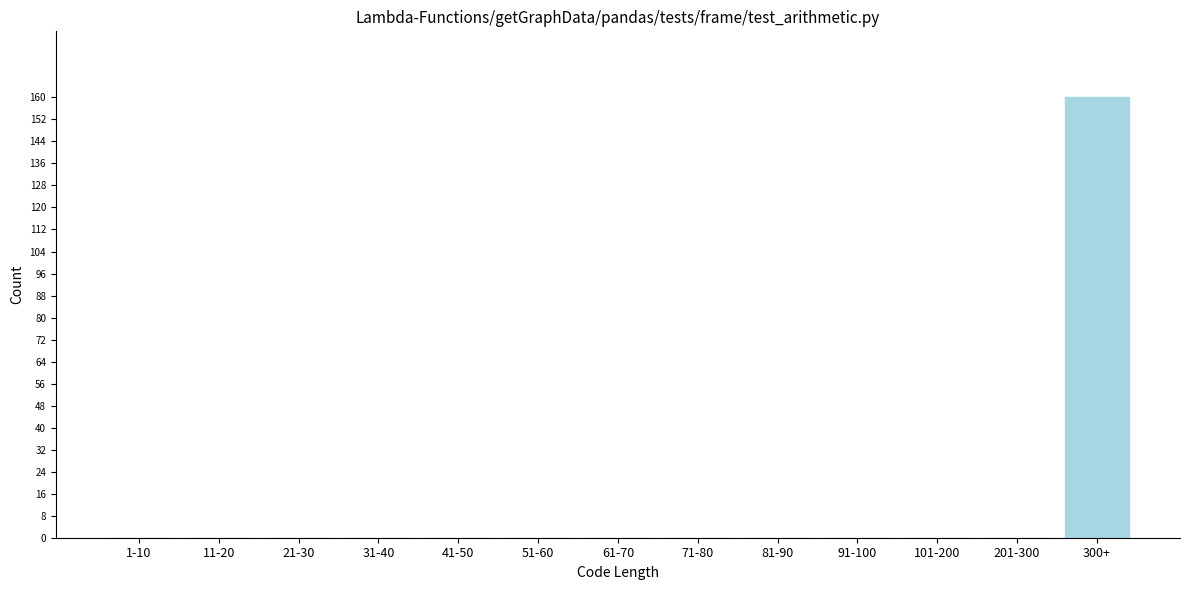

Reading left to right, extract all data points from this chart.

1-10=0	11-20=0	21-30=0	31-40=0	41-50=0	51-60=0	61-70=0	71-80=0	81-90=0	91-100=0	101-200=0	201-300=0	300+=160